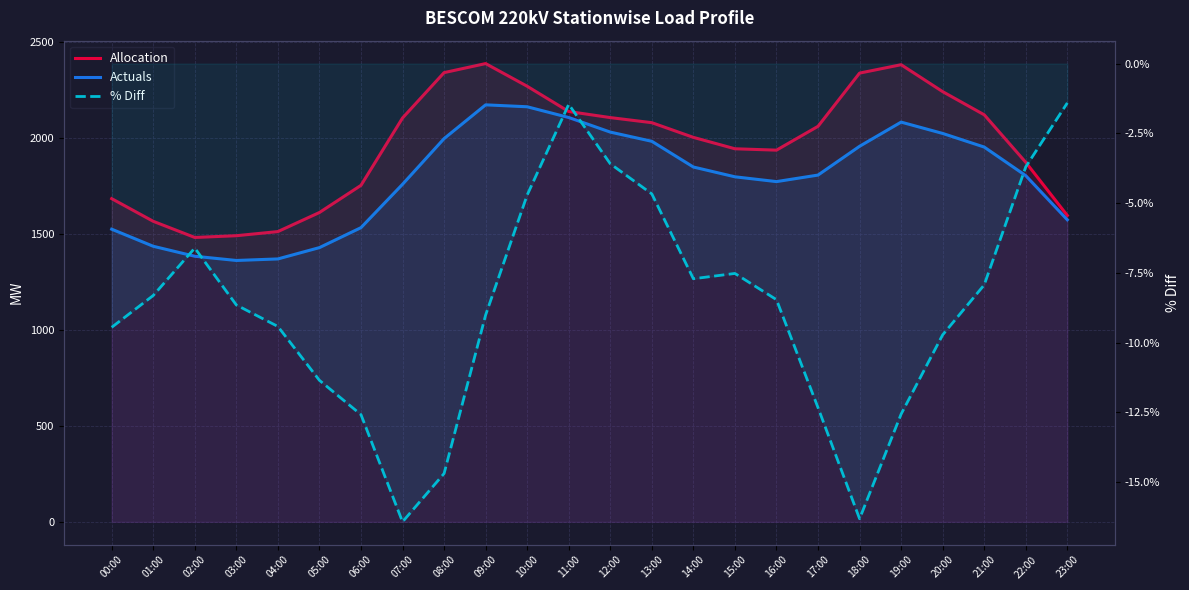

The Allocation series shows 2003.5 at 14:00. True or false?

True